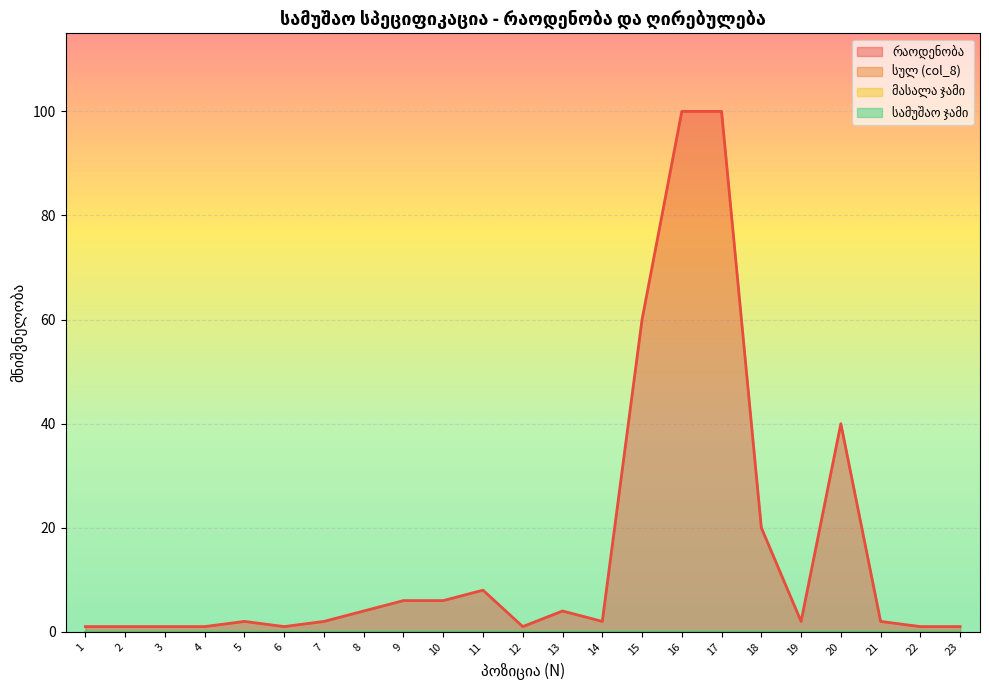

Reading left to right, extract all data points from this chart.

რაოდენობა: 1	1	1	1	2	1	2	4	6	6	8	1	4	2	60	100	100	20	2	40	2	1	1
სულ (col_8): 0	0	0	0	0	0	0	0	0	0	0	0	0	0	0	0	0	0	0	0	0	0	0
მასალა ჯამი: 0	0	0	0	0	0	0	0	0	0	0	0	0	0	0	0	0	0	0	0	0	0	0
სამუშაო ჯამი: 0	0	0	0	0	0	0	0	0	0	0	0	0	0	0	0	0	0	0	0	0	0	0